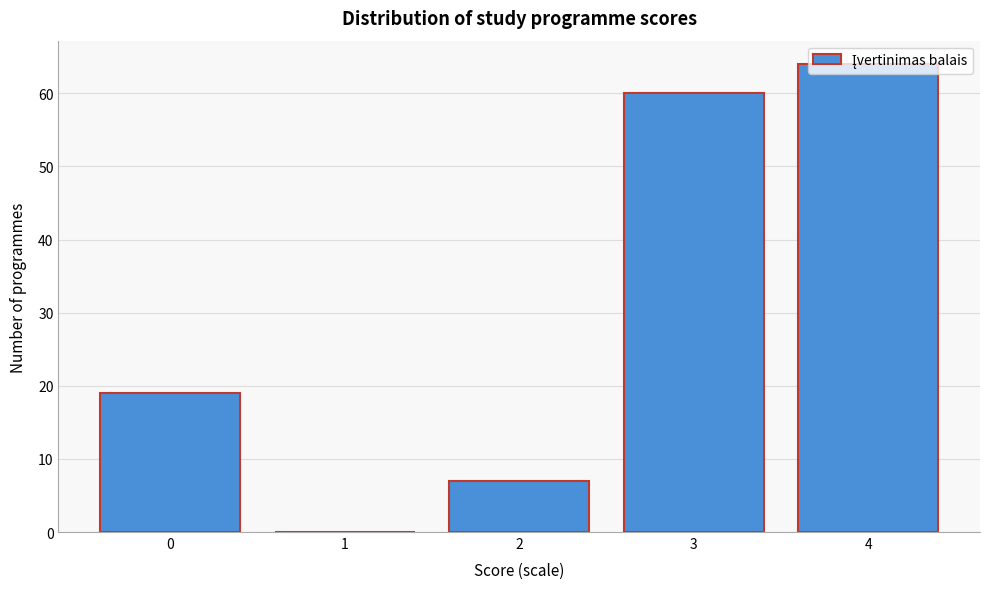

What is the height of the bar covering 1.5 to 2.5 on the x-axis? The values are not printed on the chart, so give them approximately, as read against the axis.

7